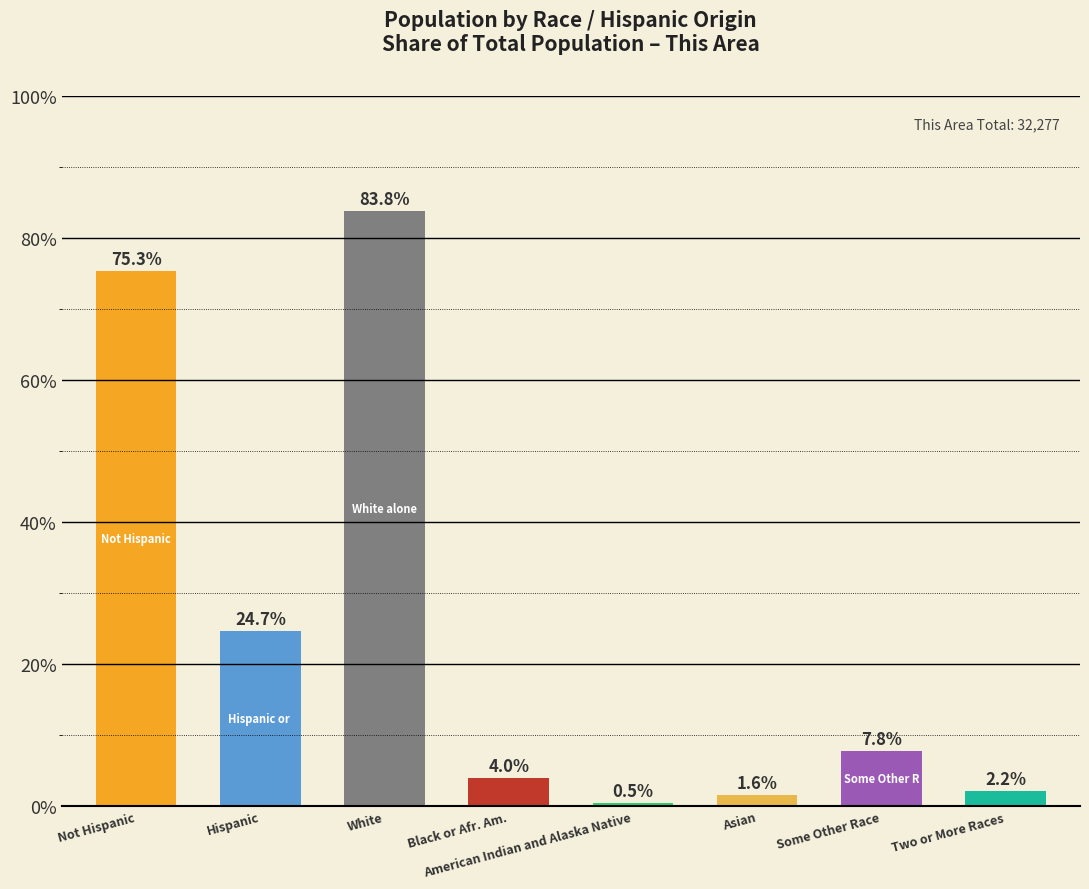

What is the ratio of the value at Hispanic to the value at Some Other Race?

3.2